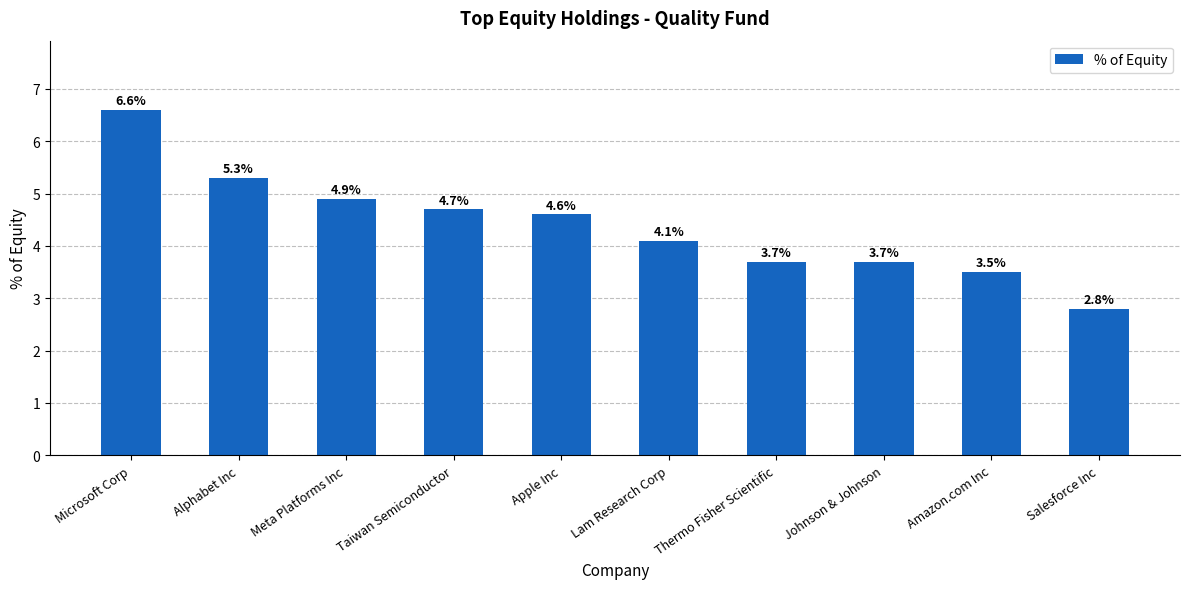

How many data points are less than 4?

4